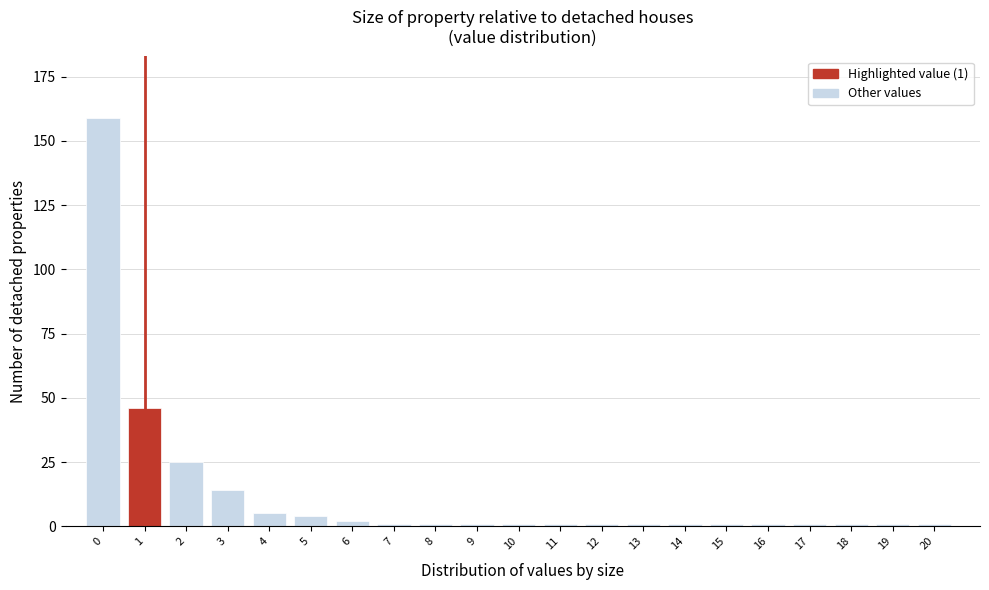

Reading left to right, what are all the values shown in this chart?

0=159	1=46	2=25	3=14	4=5	5=4	6=2	7=1	8=1	9=1	10=1	11=1	12=1	13=1	14=1	15=1	16=1	17=1	18=1	19=1	20=1